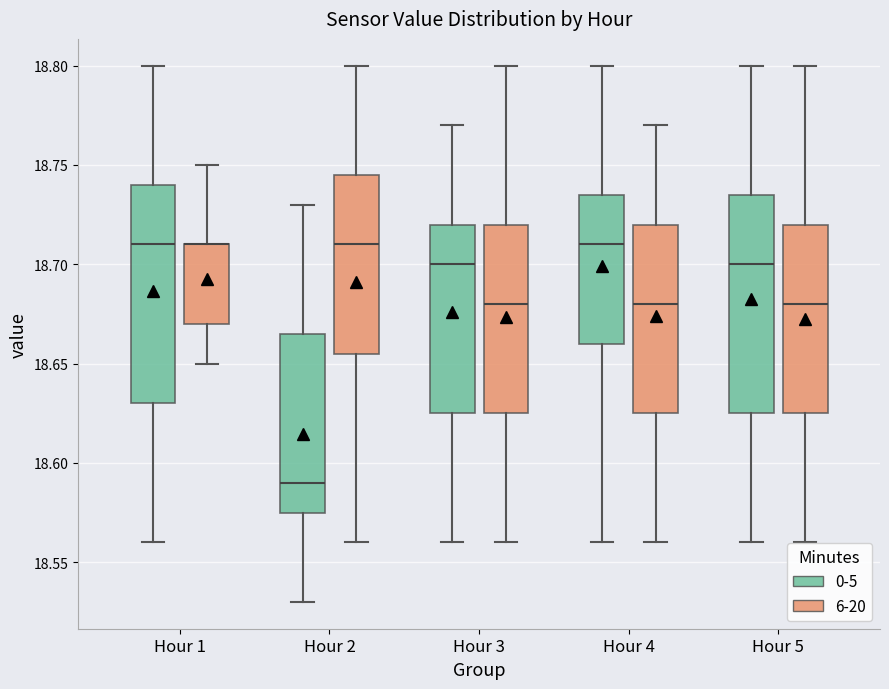

Reading left to right, transcribe this box plot: for each box, give where its median line is, the range the box spans, and where its two whiskers end, as read against the y-axis. The values are not printed on the chart, so give them approximately, as read against the axis.

Hour 1 (0-5): median 18.710, box 18.630 to 18.740, whiskers 18.560 to 18.800
Hour 1 (6-20): median 18.710 (drawn on the box's upper edge), box 18.670 to 18.710, whiskers 18.650 to 18.750
Hour 2 (0-5): median 18.590, box 18.575 to 18.665, whiskers 18.530 to 18.730
Hour 2 (6-20): median 18.710, box 18.655 to 18.745, whiskers 18.560 to 18.800
Hour 3 (0-5): median 18.700, box 18.625 to 18.720, whiskers 18.560 to 18.770
Hour 3 (6-20): median 18.680, box 18.625 to 18.720, whiskers 18.560 to 18.800
Hour 4 (0-5): median 18.710, box 18.660 to 18.735, whiskers 18.560 to 18.800
Hour 4 (6-20): median 18.680, box 18.625 to 18.720, whiskers 18.560 to 18.770
Hour 5 (0-5): median 18.700, box 18.625 to 18.735, whiskers 18.560 to 18.800
Hour 5 (6-20): median 18.680, box 18.625 to 18.720, whiskers 18.560 to 18.800